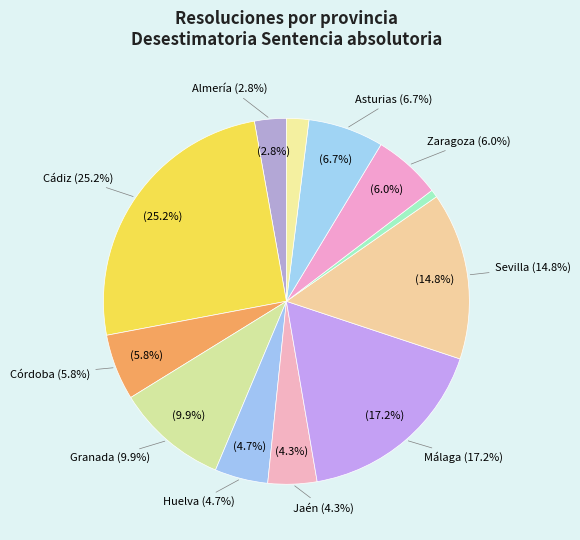

How much of the chart is everything except Sevilla?

85.2%